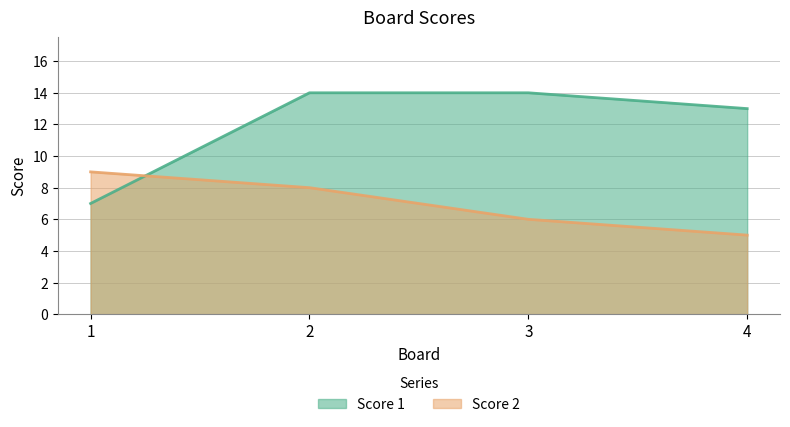

Rank the series by their average value, from highest to lowest.

Score 1, Score 2